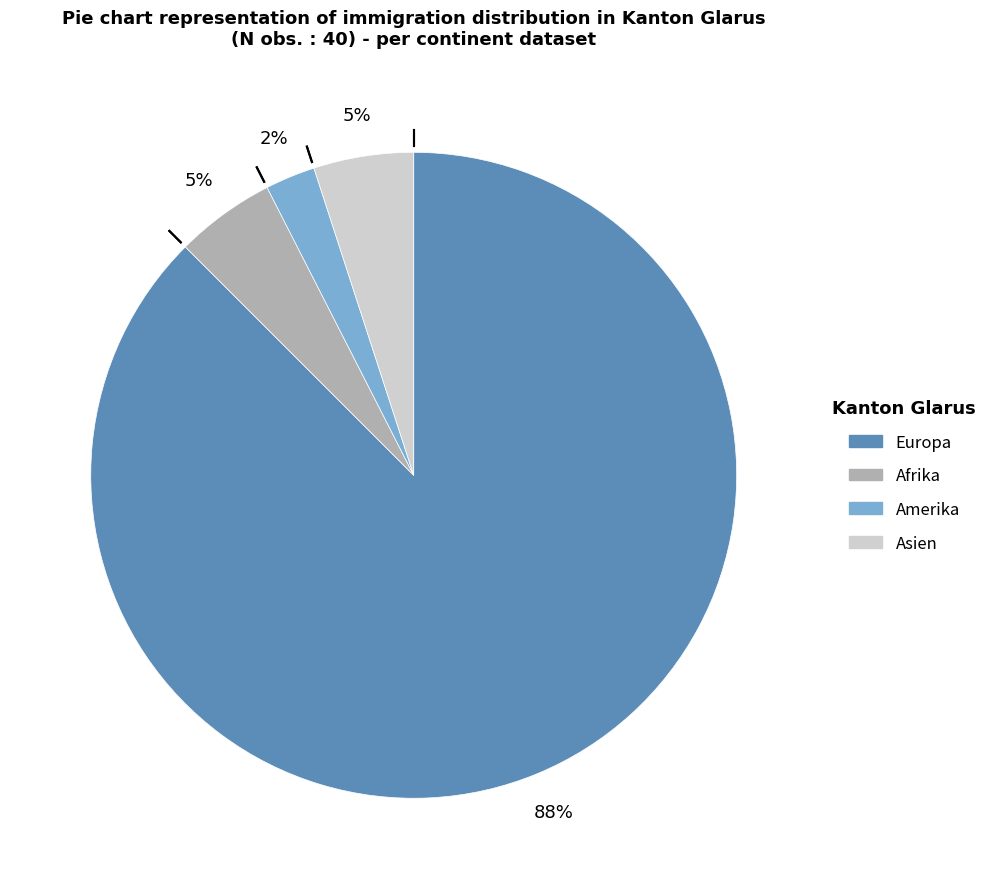

To the nearest percent, what is the average slice percentage?

25%